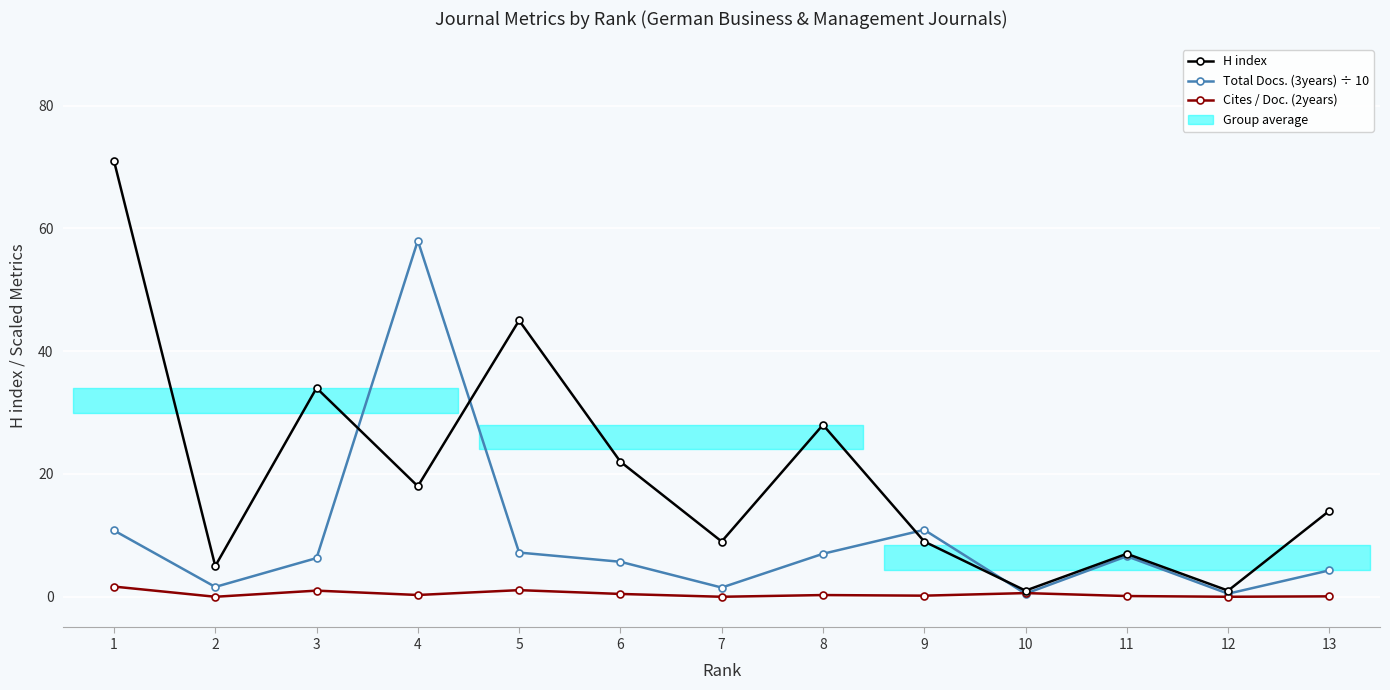

Which series changed the most between 4 and 8?

Total Docs. (3years) ÷ 10